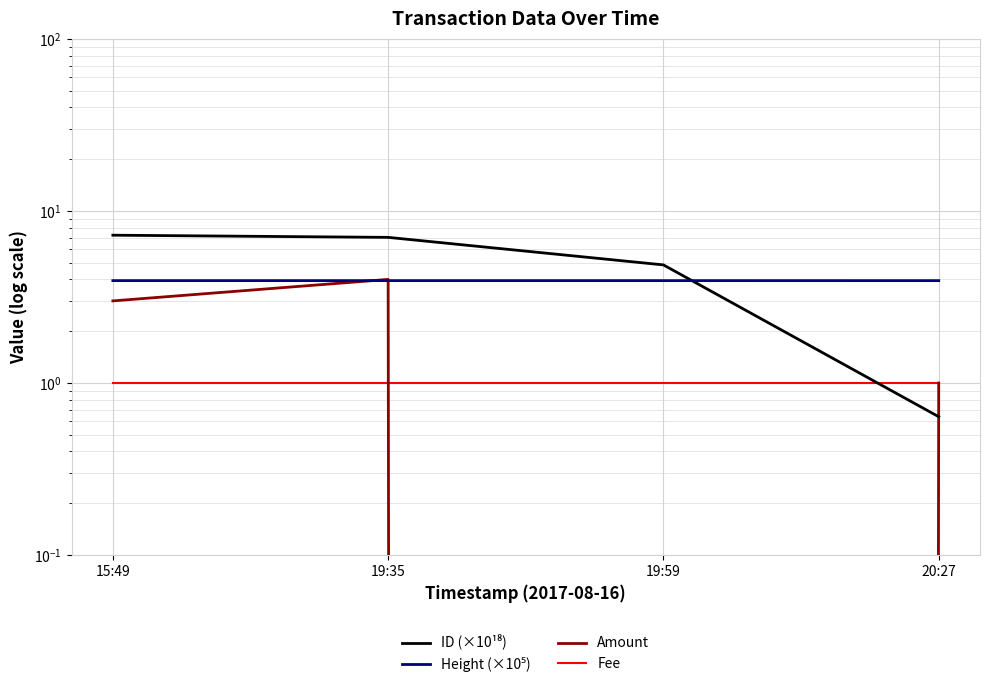

Which has a higher value, 20:27 or 15:49?

15:49